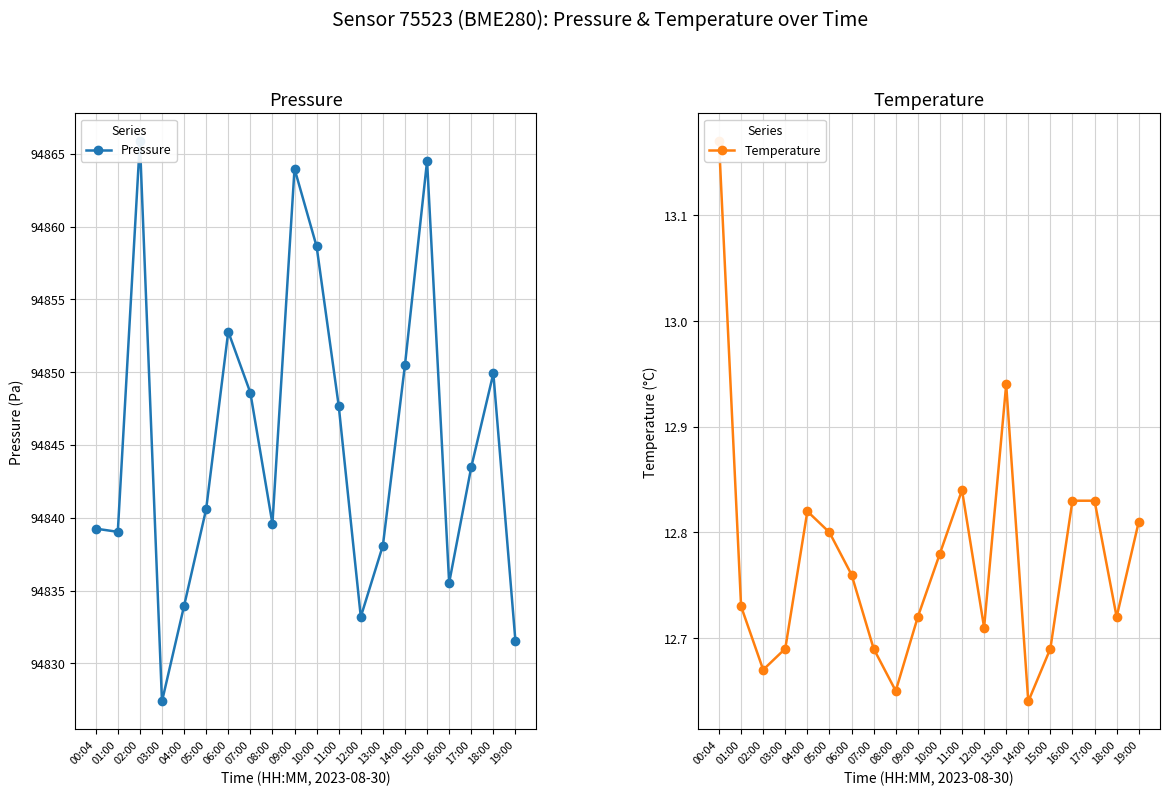

List the series in order of their peak value, lowest first.

Temperature, Pressure